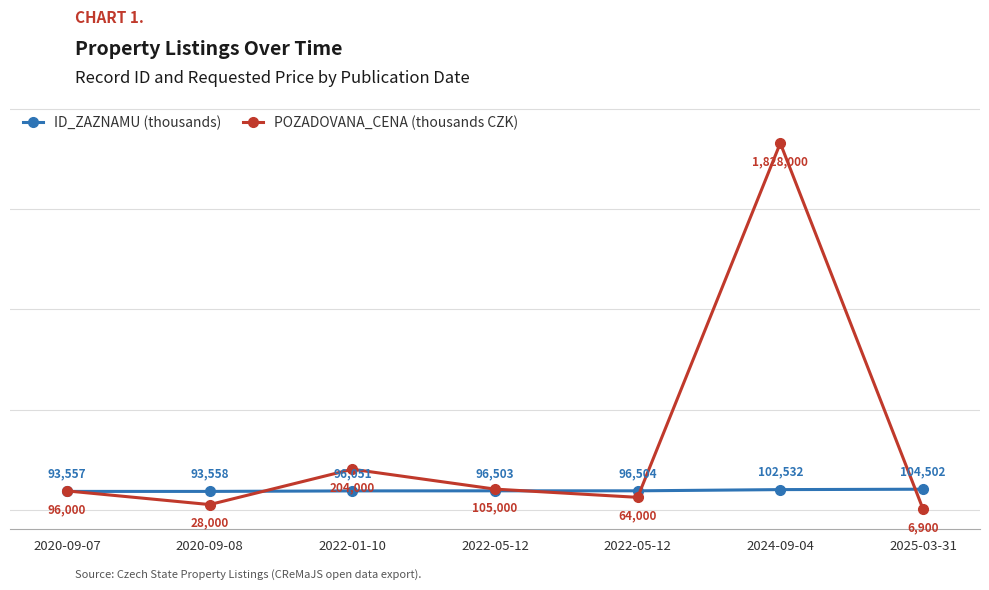

What is the difference between the maximum and minimum values in the ID_ZAZNAMU (thousands) series?

10.9